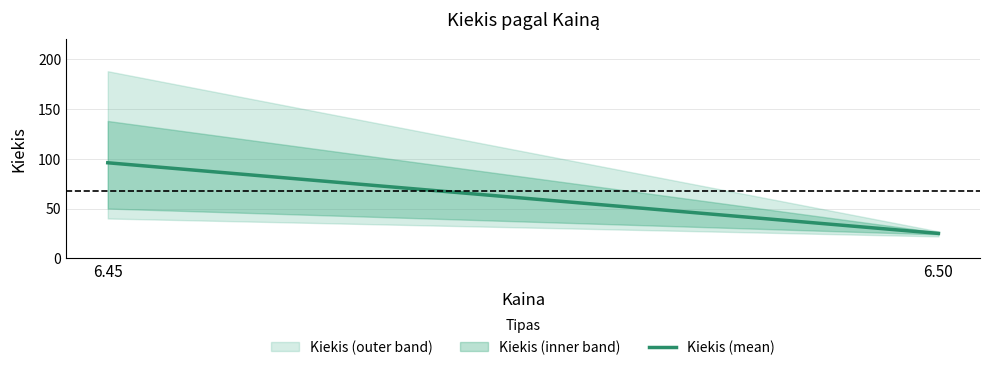

What is the difference between the values at 6.45 and 6.50?

71